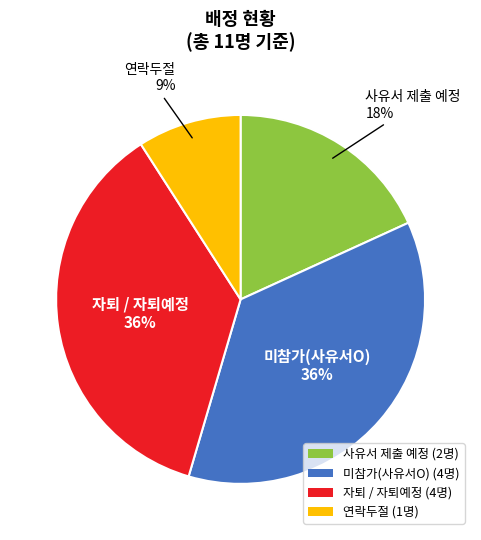

Is there a majority slice in this chart?

No